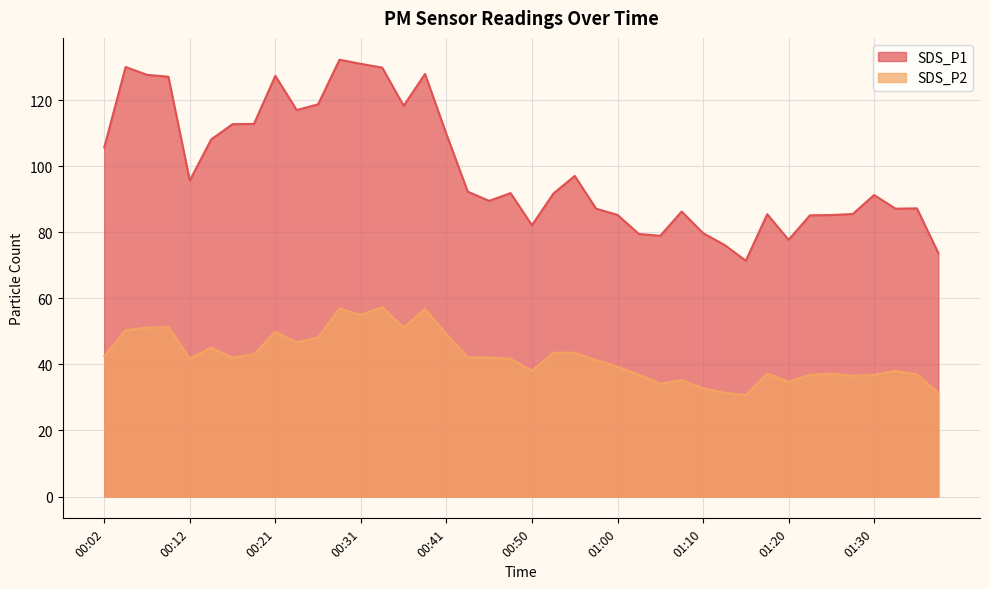

Where is SDS_P1 nearest to the value 101?

00:55